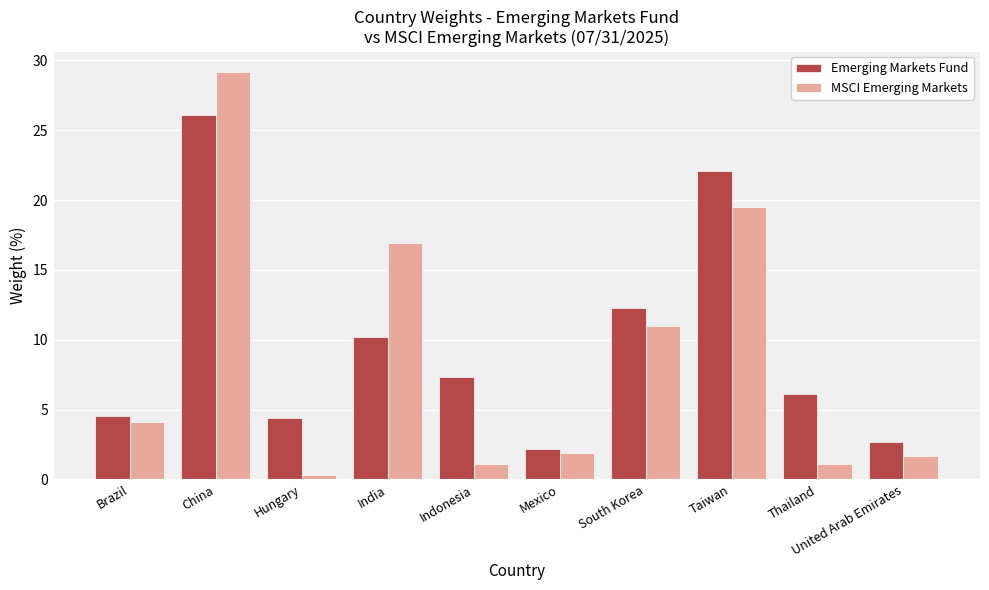

Read the MSCI Emerging Markets value at China.

29.2